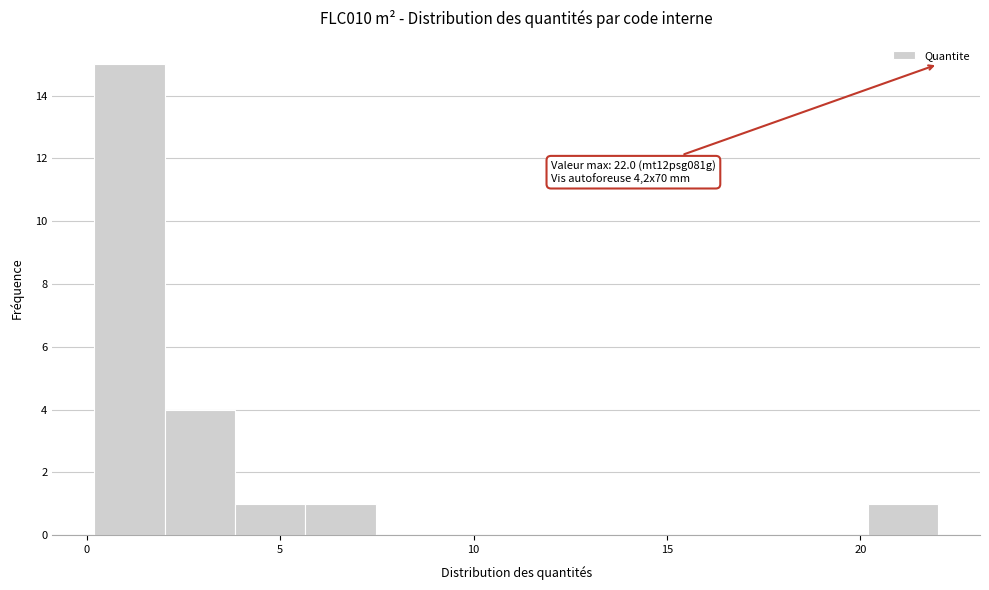

Around what value on the x-axis is the tallest bar? Give the approximate position of its centre, as read against the axis.

1.0